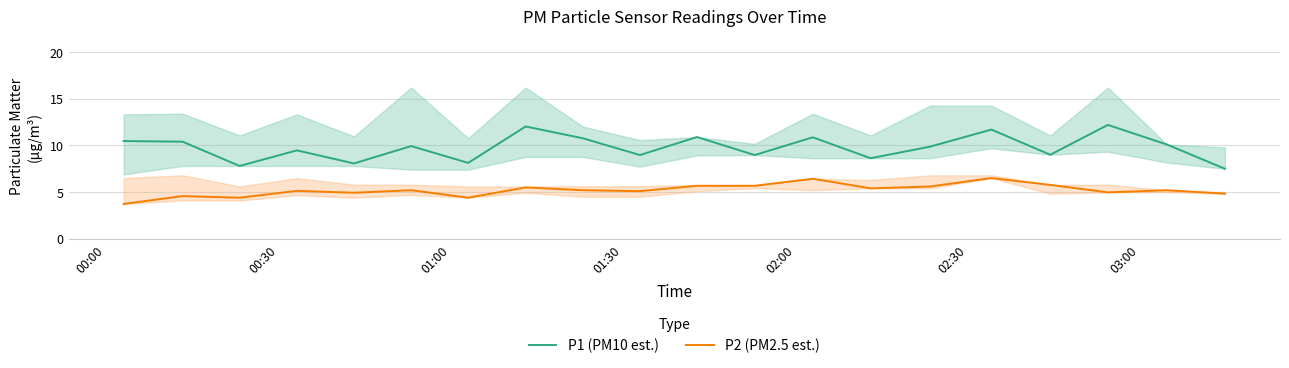

What is the maximum value for P2 (PM2.5 est.)?

6.5